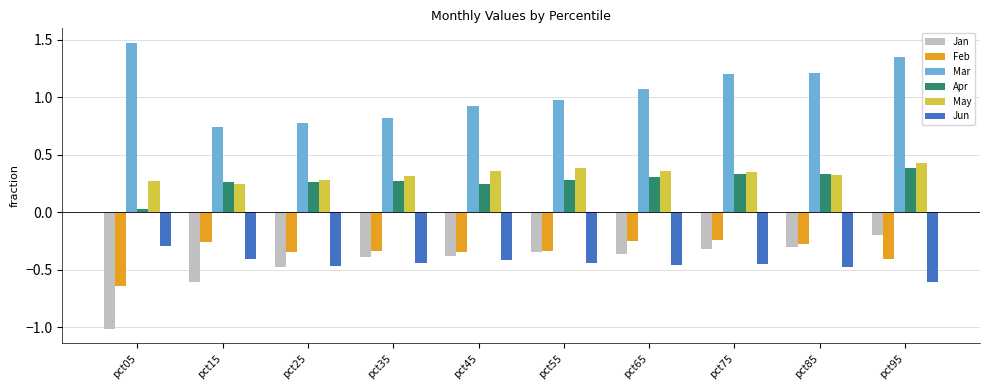

At which label is Apr closest to 0?

pct05